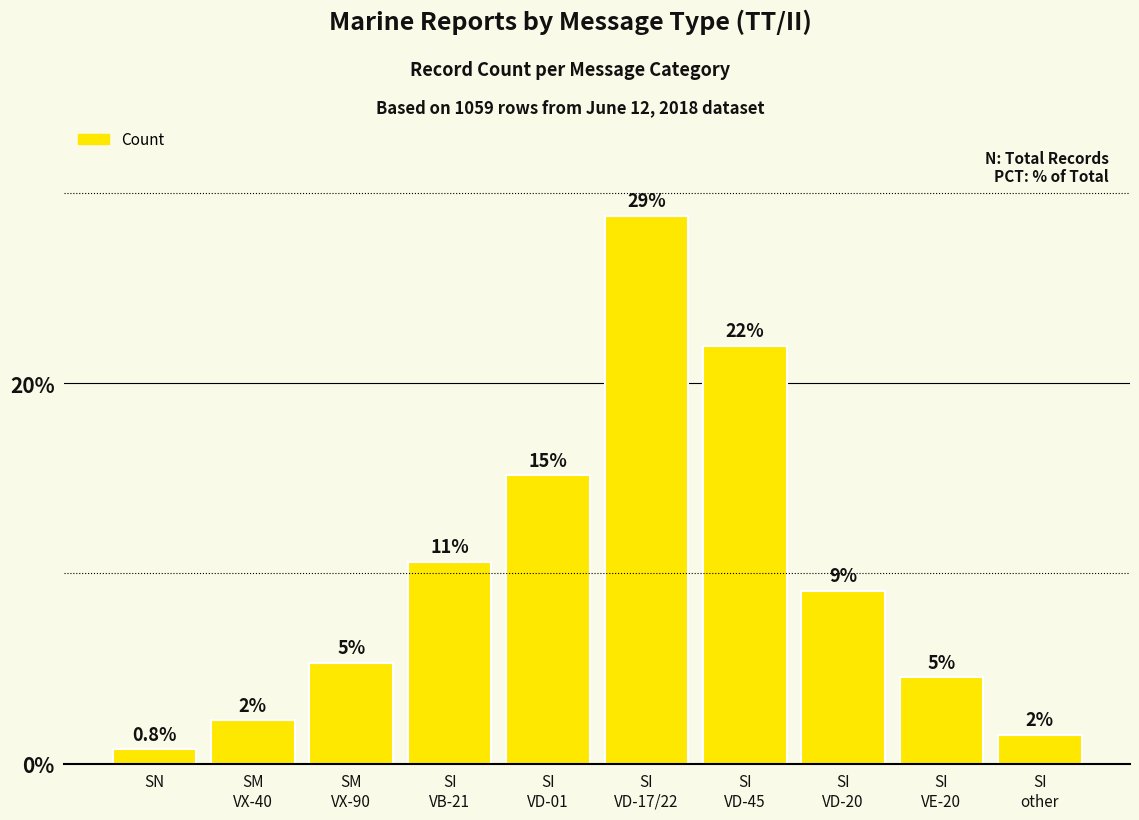

Reading left to right, transcribe all the data shown in this chart.

0.8	2.3	5.3	10.6	15.2	28.8	22.0	9.1	4.5	1.5